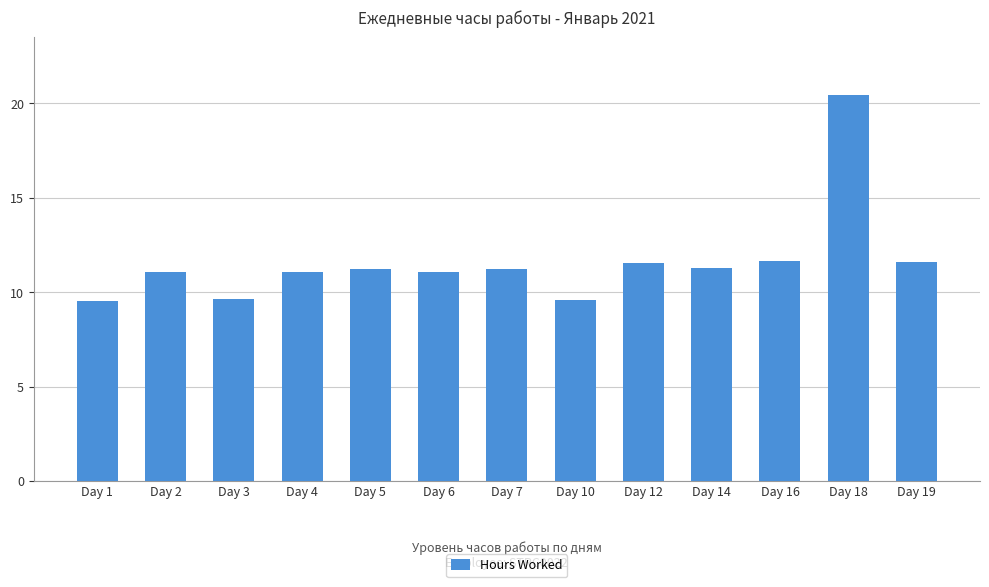

How many categories are shown in the chart?

13